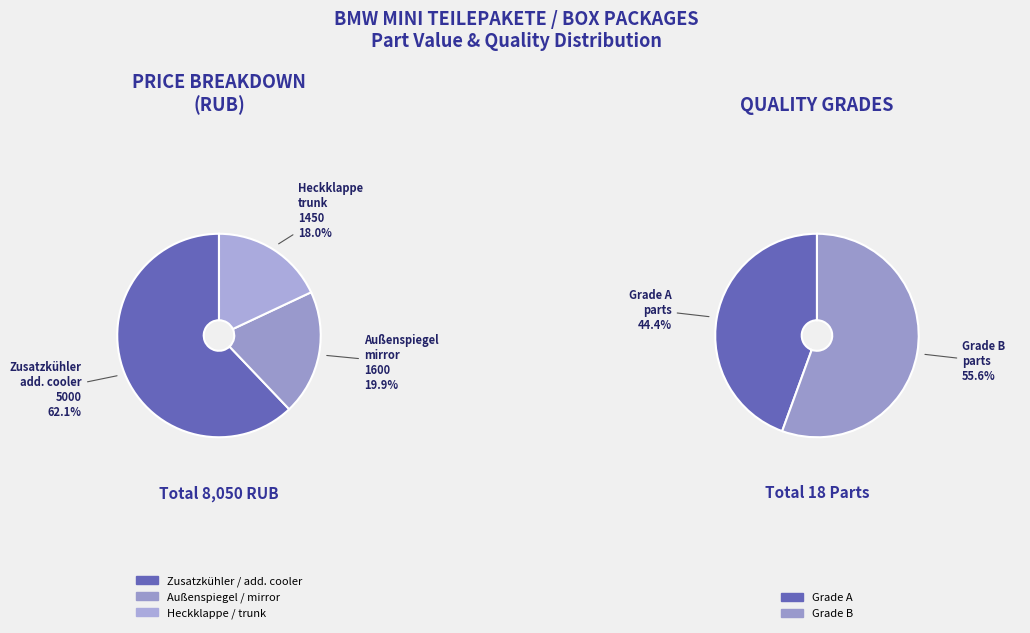

What is the change in value from Zusatzkühler / add. cooler to Heckklappe / trunk?

-3550